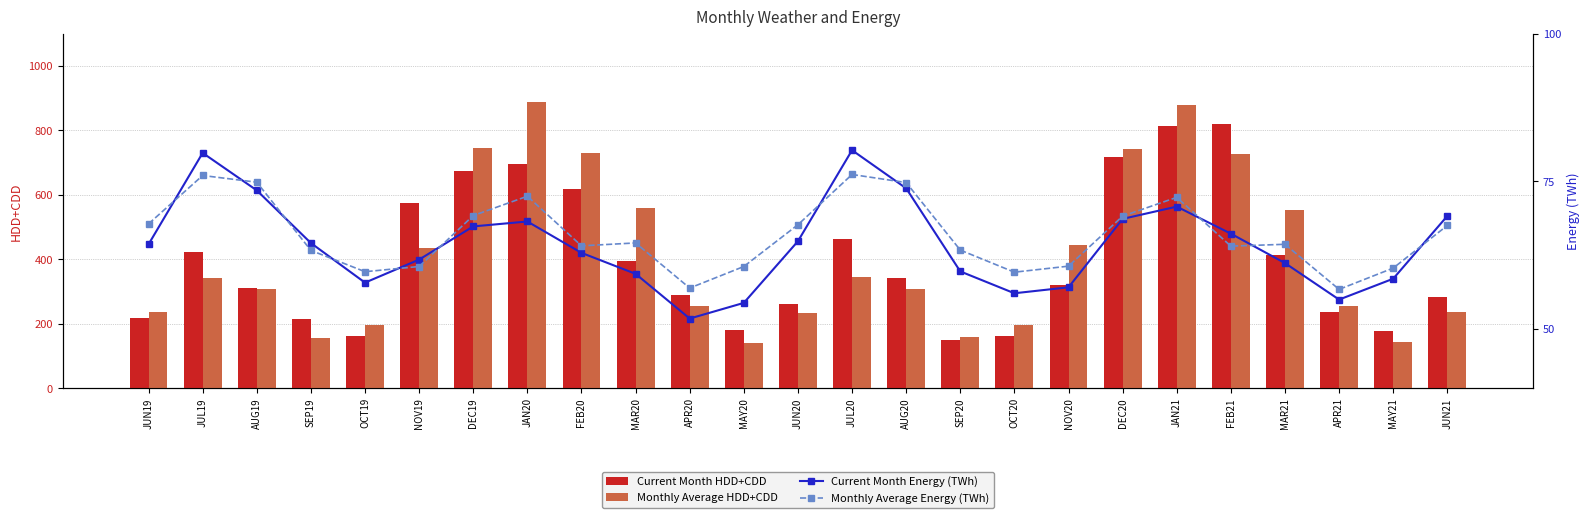

What is the difference between the Monthly Average HDD+CDD values at MAR20 and JUL19?

216.7